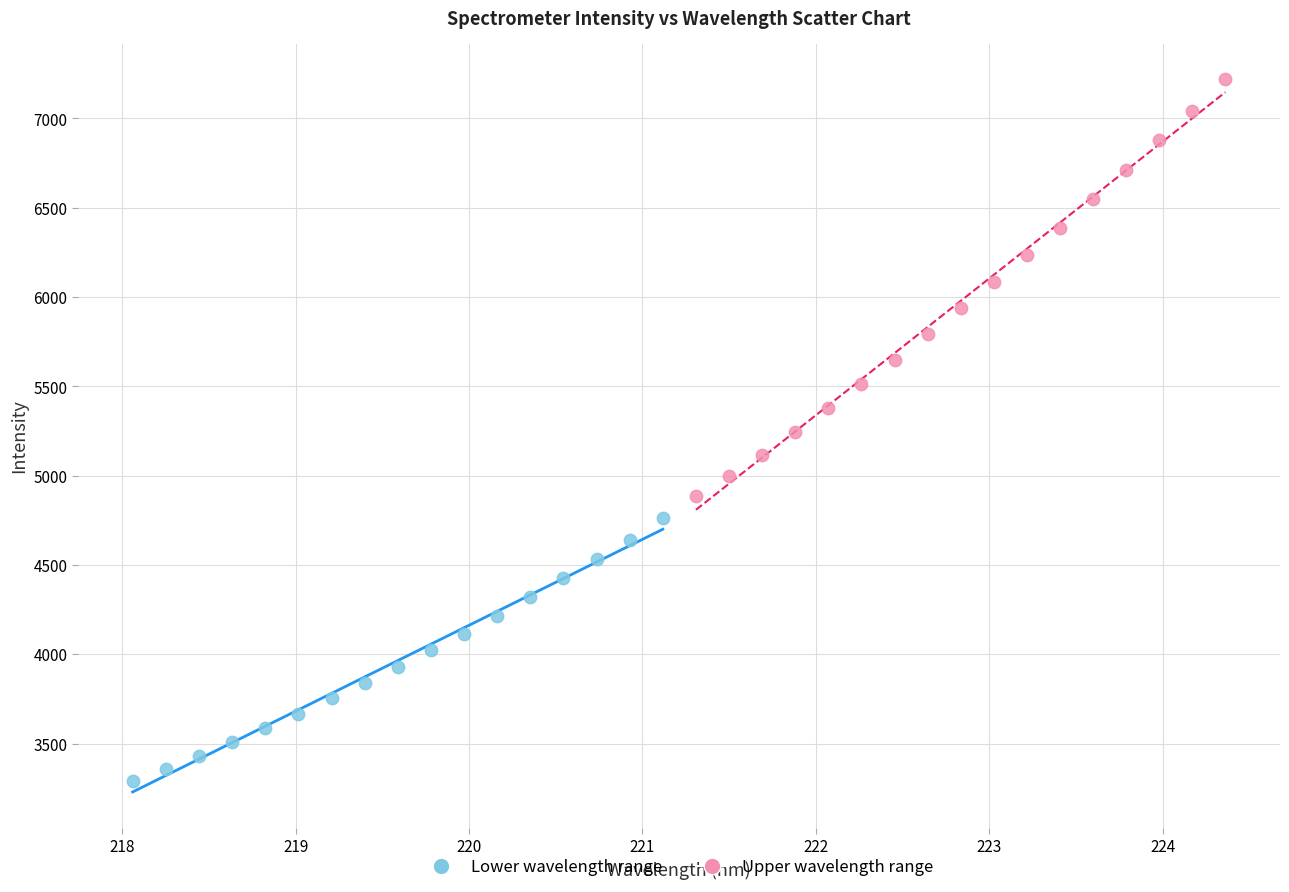

Which series reaches the maximum Y coordinate?

Upper wavelength range